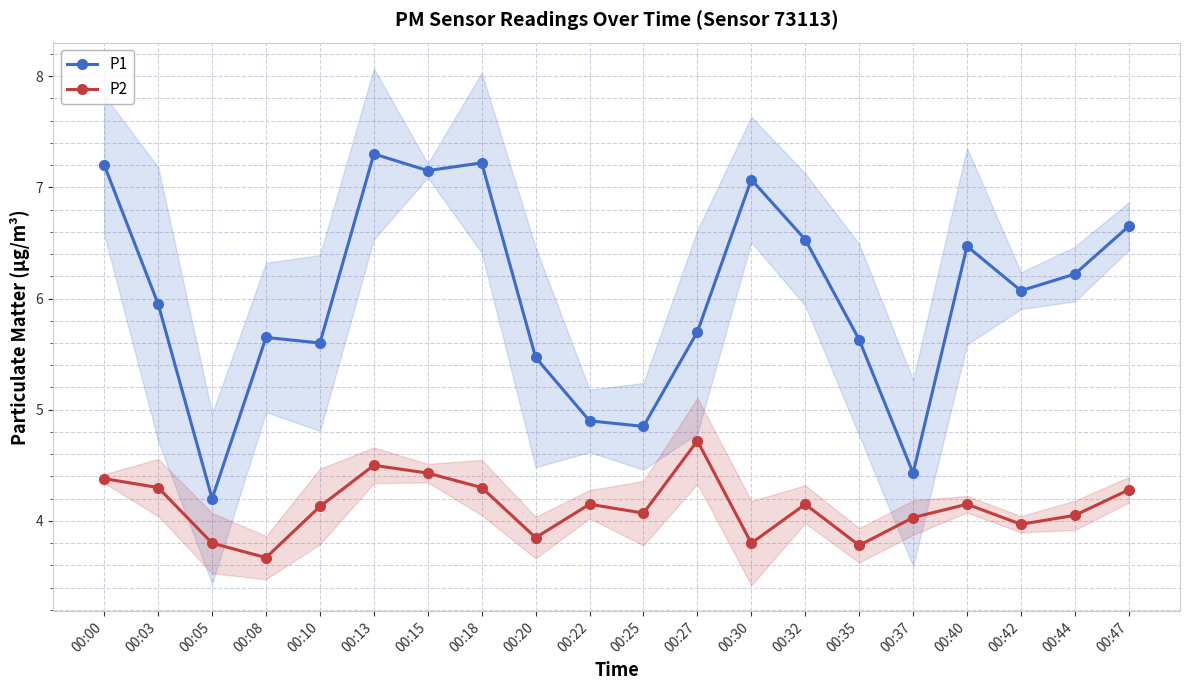

Which has a higher value, 00:15 or 00:03?

00:15